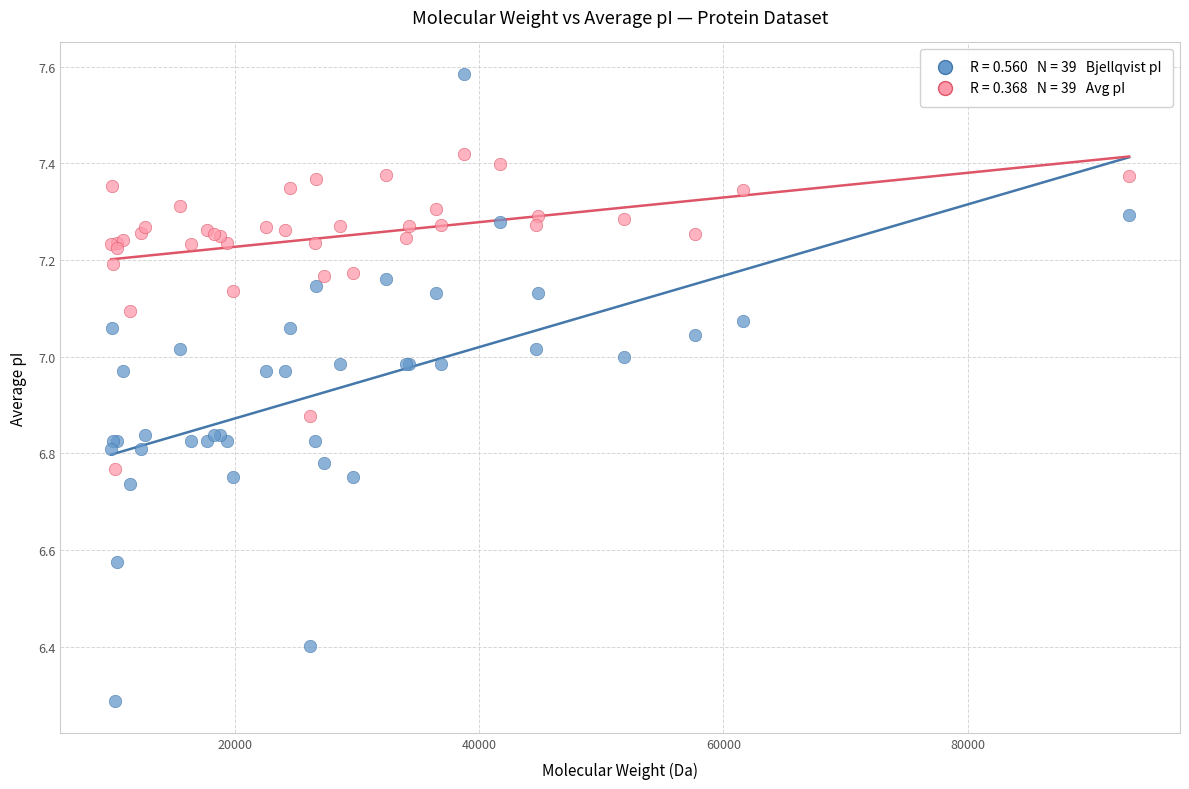

Across all series, what Y value is closest to 6?

6.3